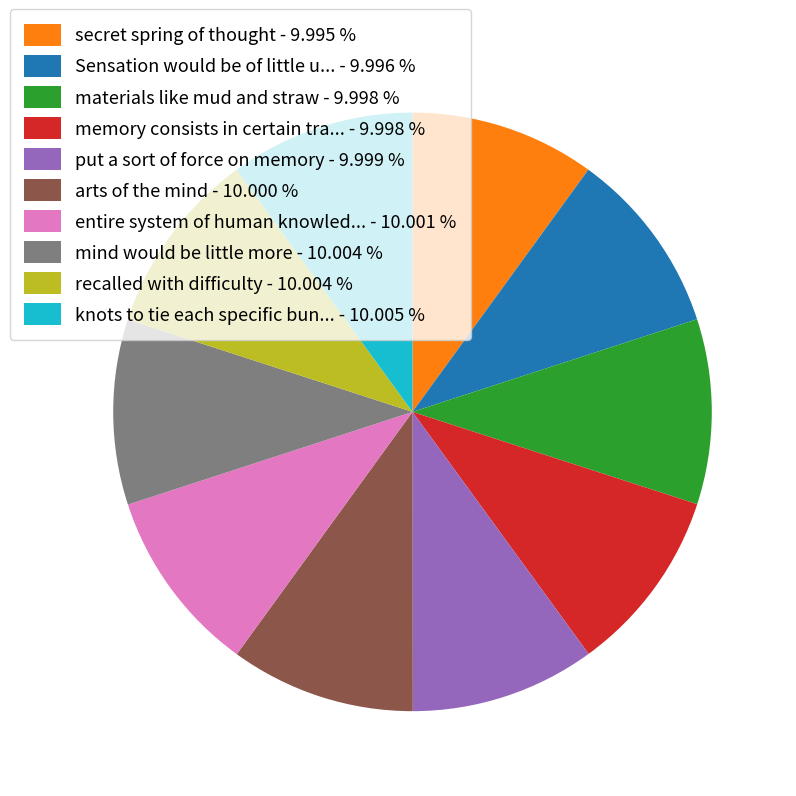

Is there a majority slice in this chart?

No